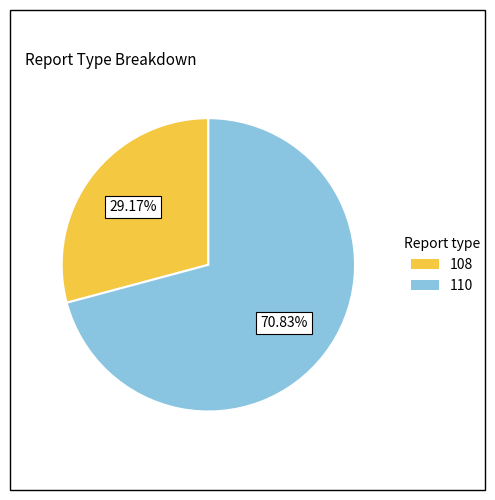

The 108 slice represents 36% of the pie. True or false?

False